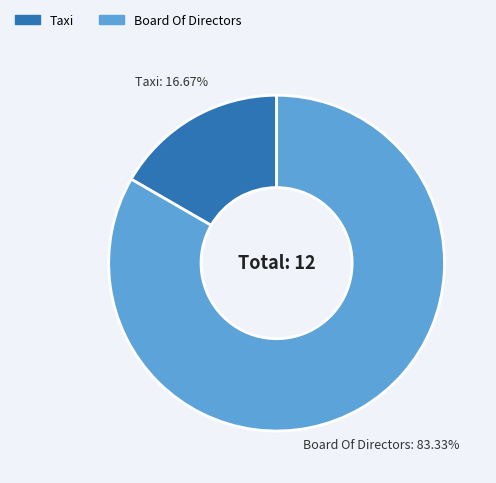

What is the ratio of the value at Board Of Directors to the value at Taxi?

5.0